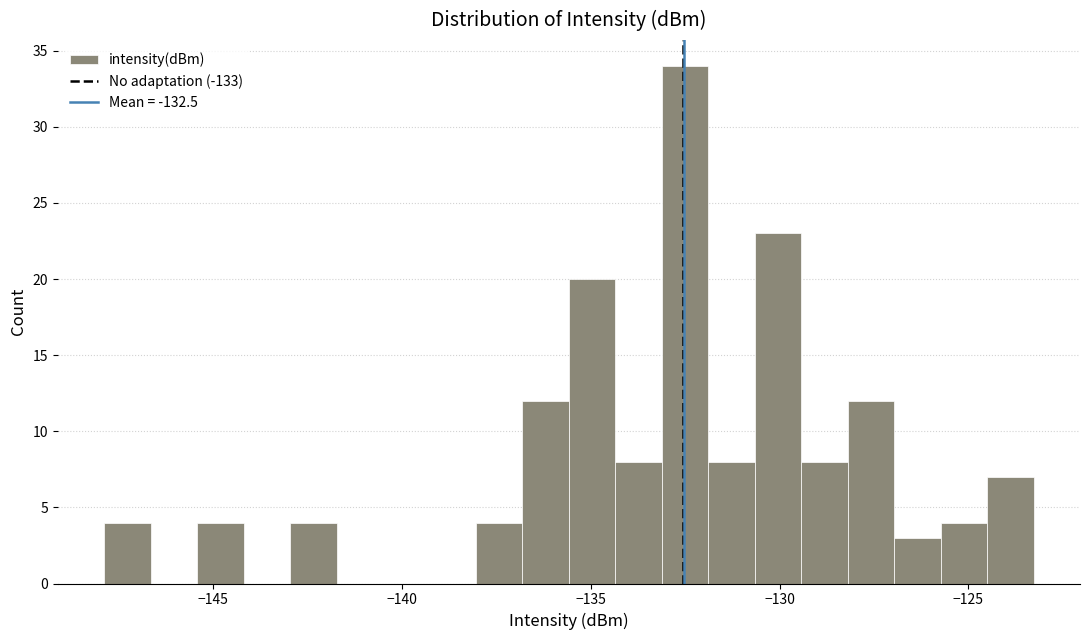

Around what value on the x-axis is the tallest bar? Give the approximate position of its centre, as read against the axis.

-132.5